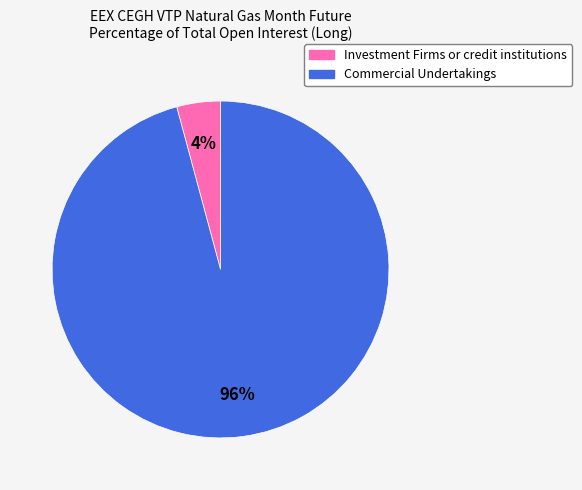

To the nearest percent, what portion does Commercial Undertakings represent?

96%